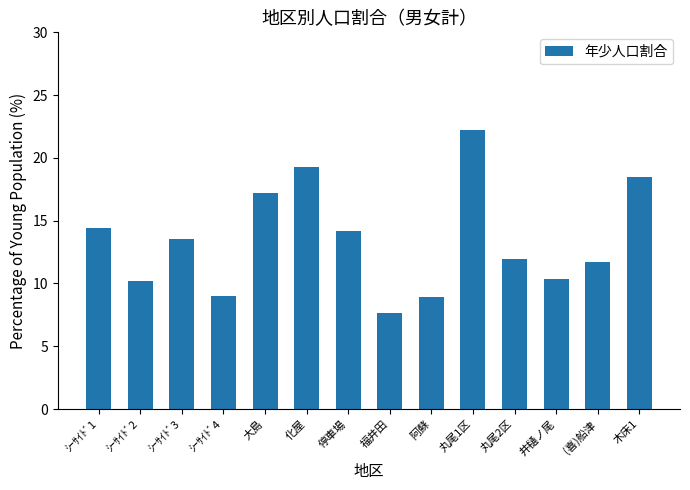

True or false: the data shows 29.0 at 丸尾1区.

False